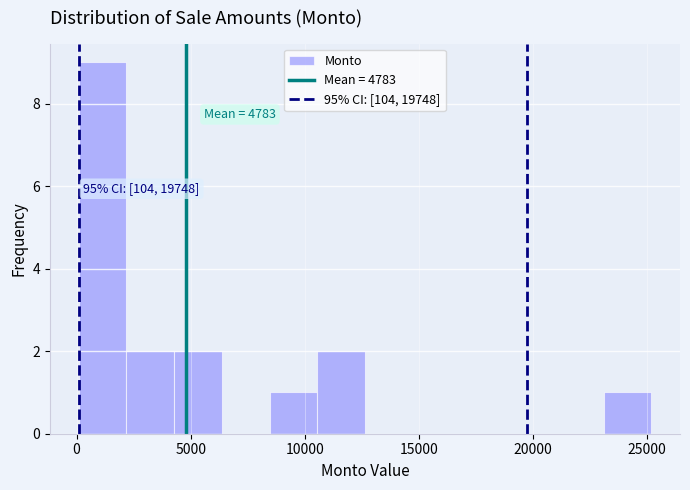

Over which range of the x-axis is the bar tallest?

0 to 2000